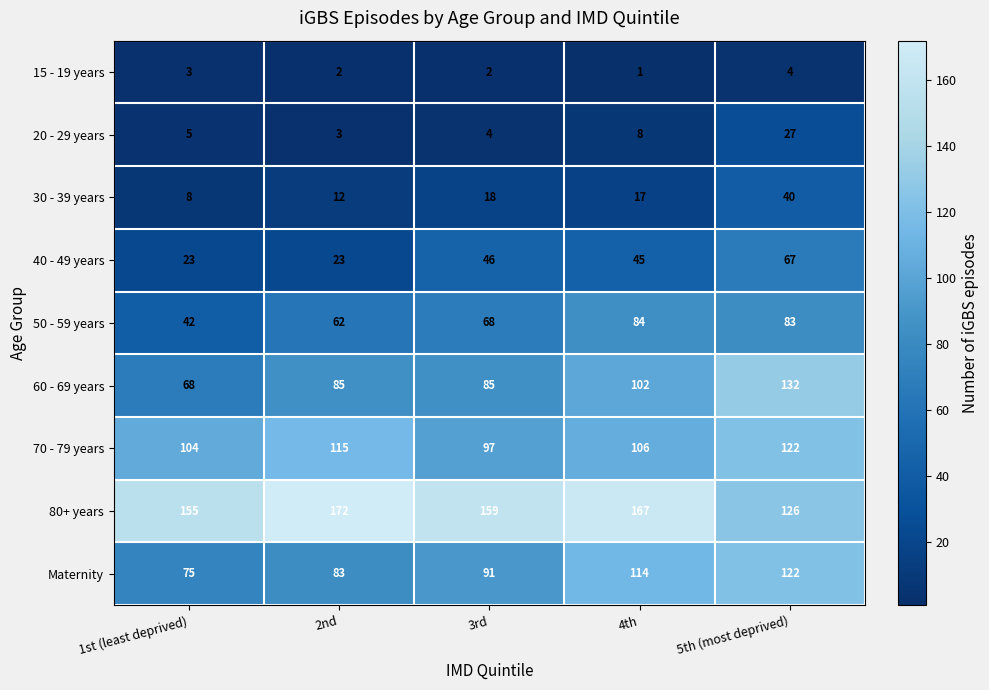

The value of 80+ years at 4th is 283. True or false?

False